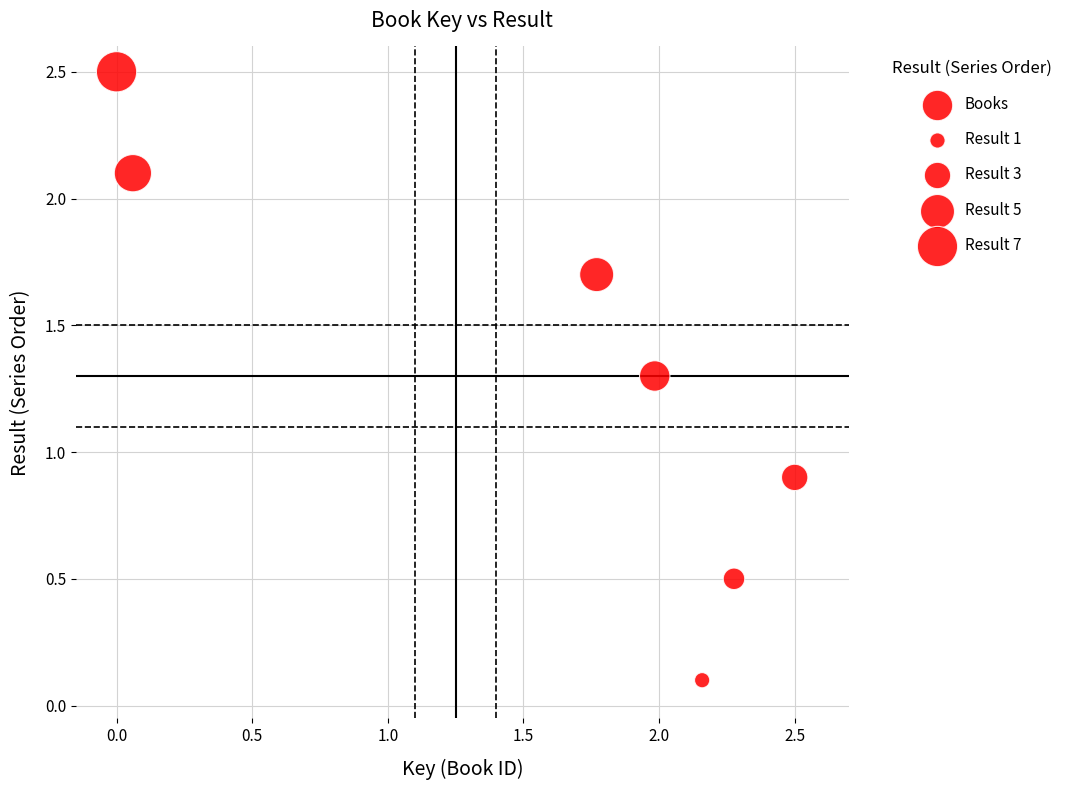

What Y value in the scatter plot is closest to 1?

0.9